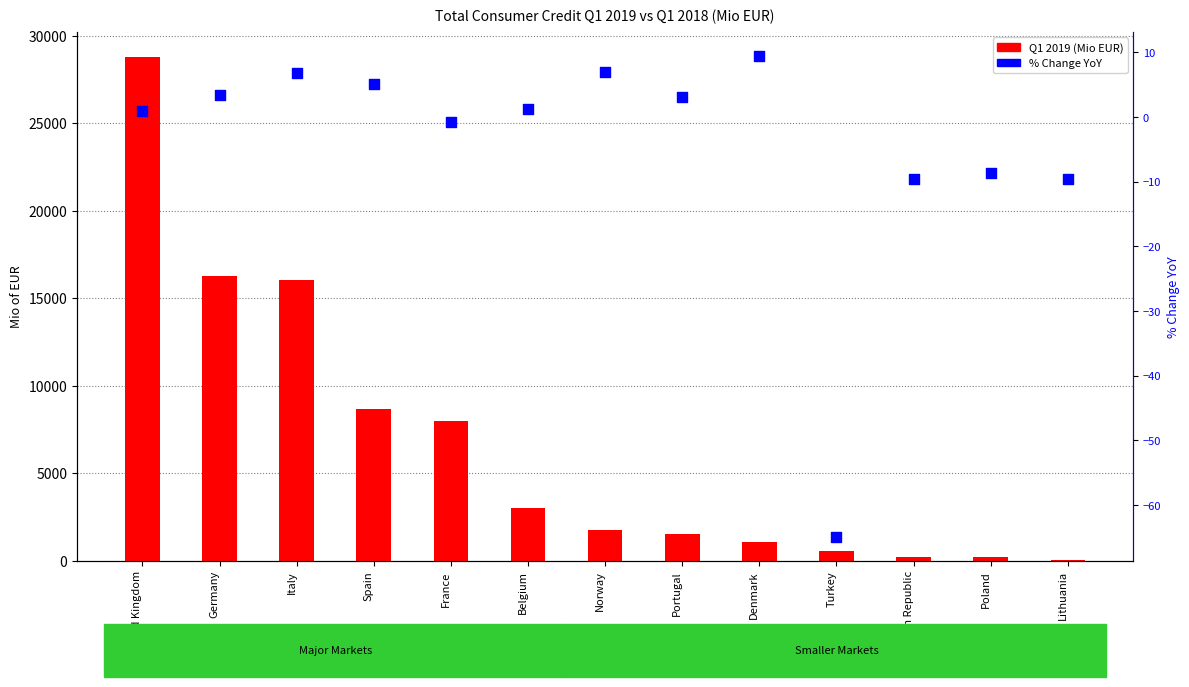

At which category is the sum across all series the highest?

United Kingdom